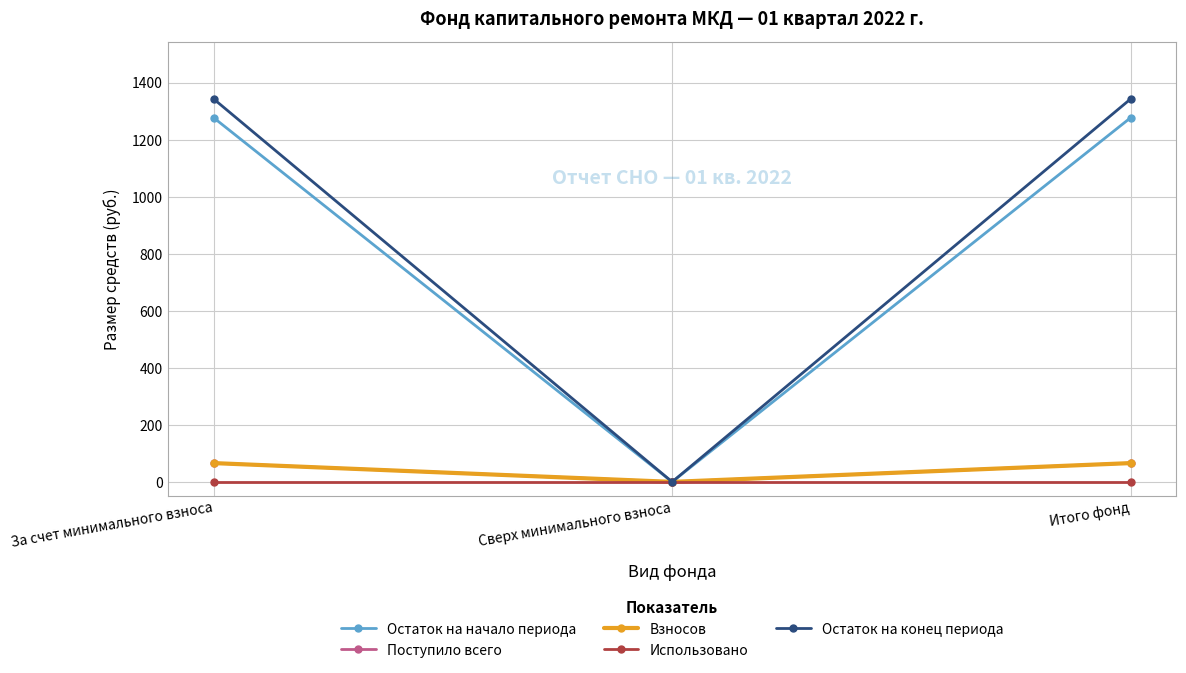

Does the chart have visible grid lines?

Yes